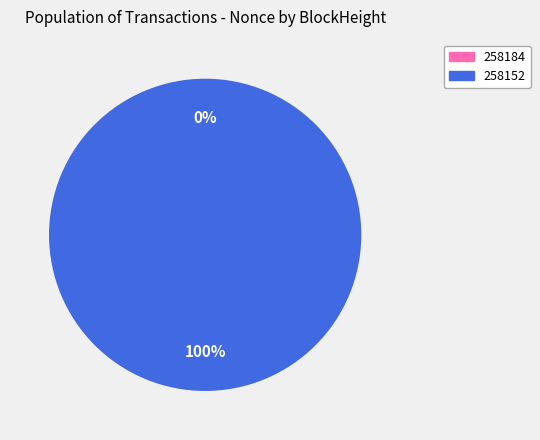

Which category accounts for the majority?

258152